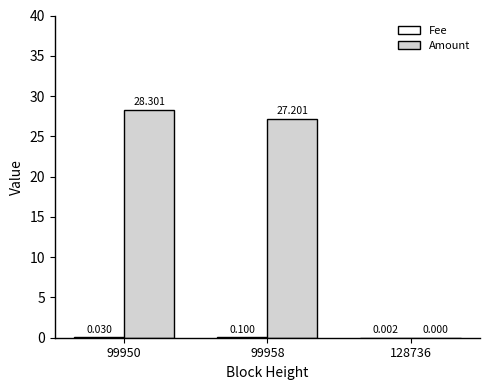

Between 99958 and 128736, which series saw the biggest shift?

Amount